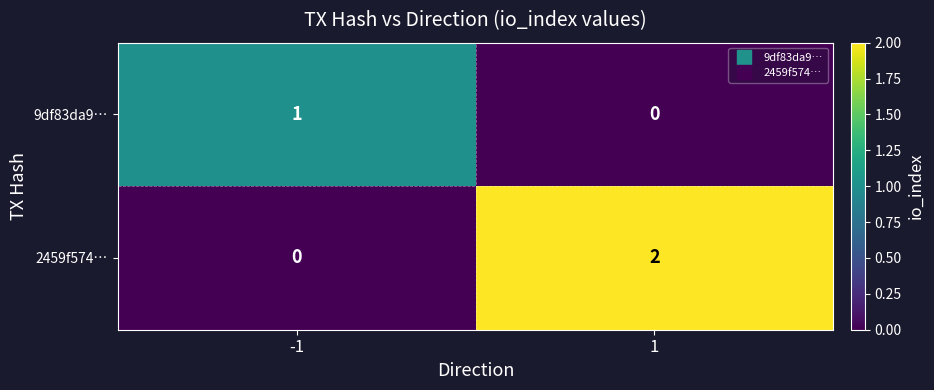

The 2459f574… series shows -1 at -1. True or false?

False